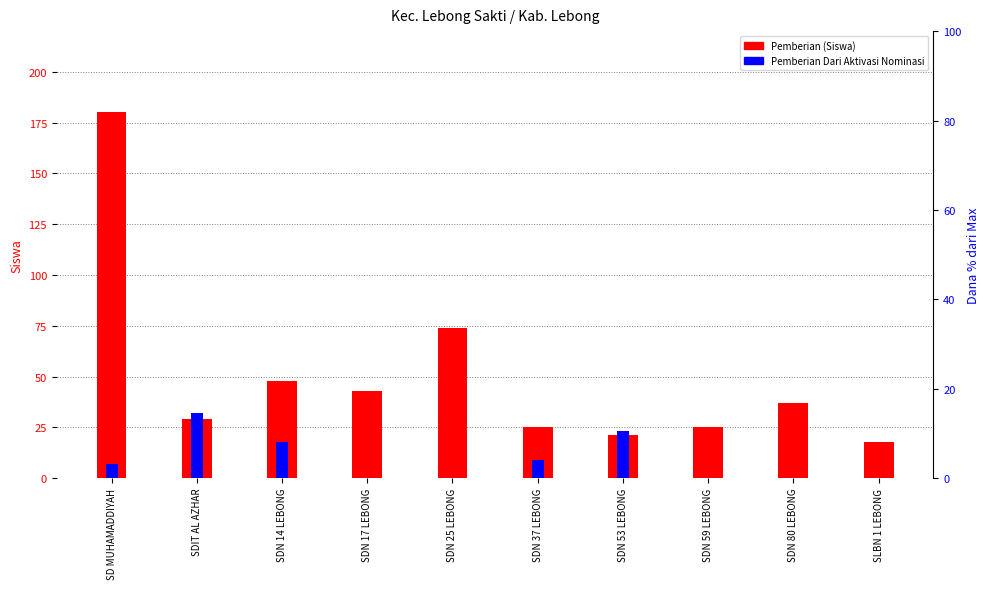

Where is Pemberian nearest to the value 99?

SDN 25 LEBONG